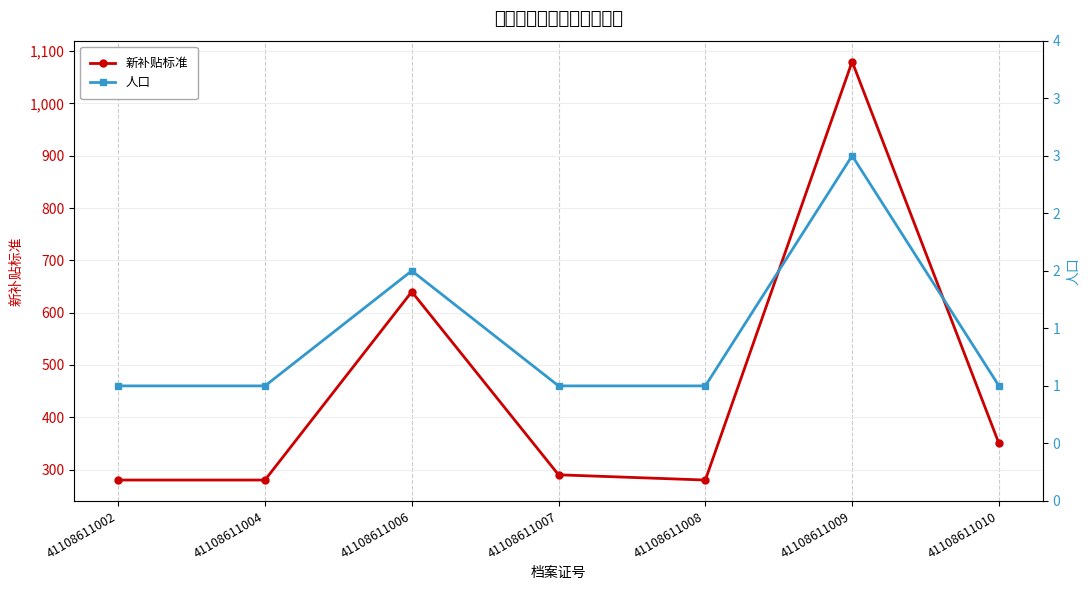

True or false: 新补贴标准 and 人口 cross at least once.

False